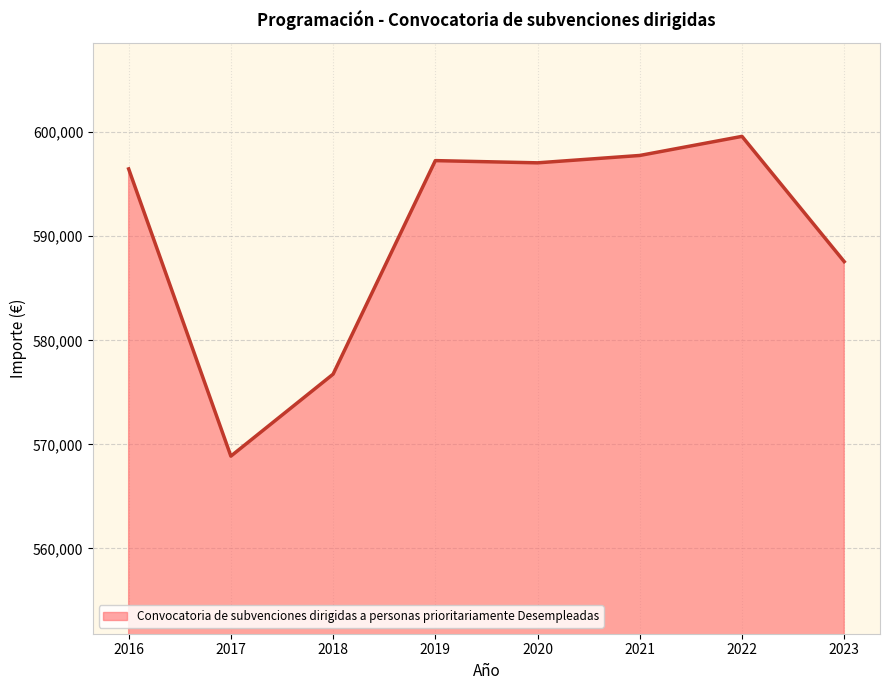

Where is the first local minimum?

2017